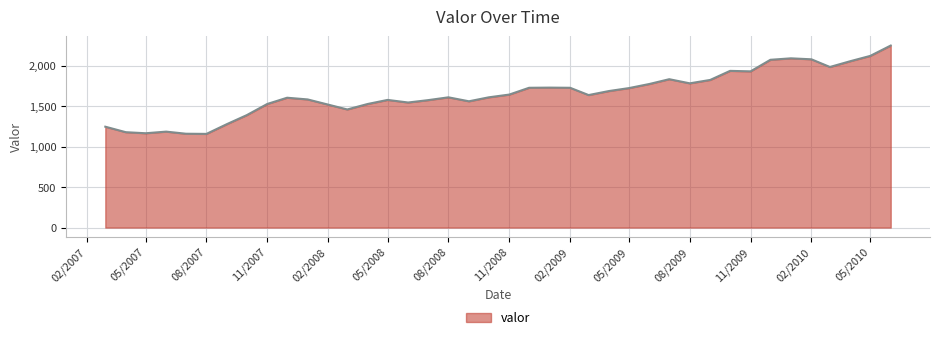

What is the minimum value shown in the chart?

1158